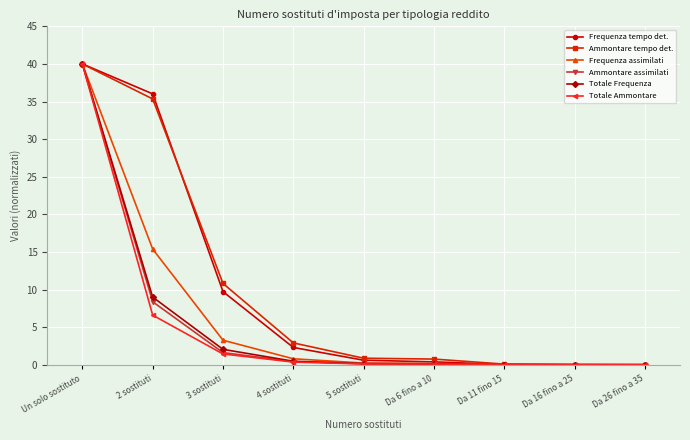

What position from the left is Da 11 fino 15?

7